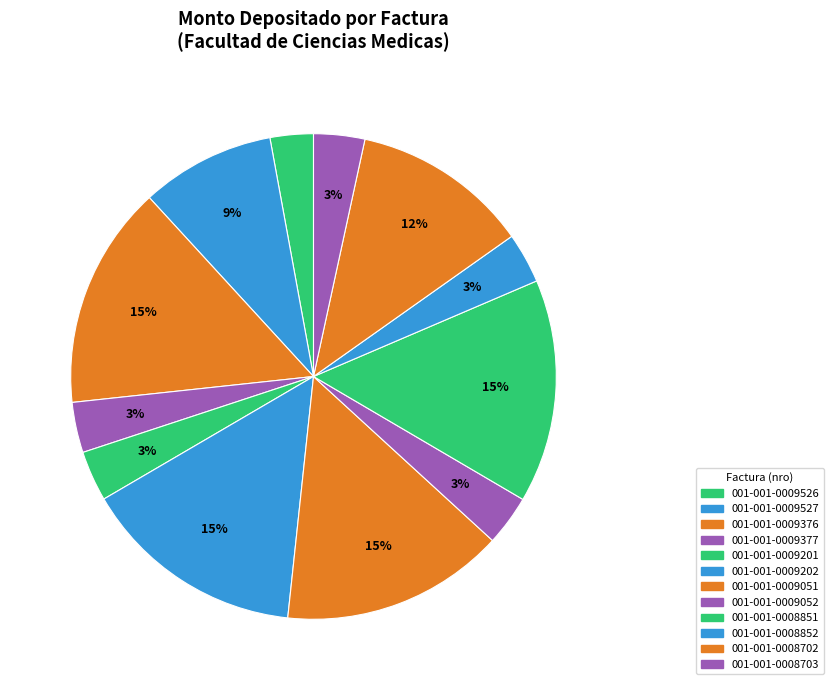

How many slices are in this pie chart?

12